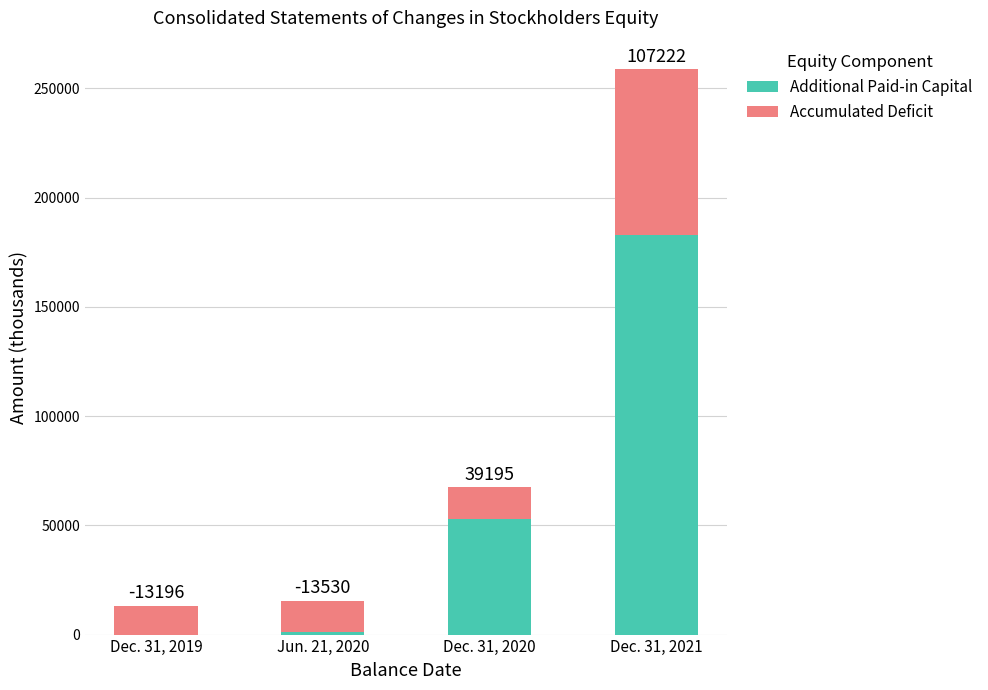

Which category has the highest value in the Additional Paid-in Capital series?

Dec. 31, 2021